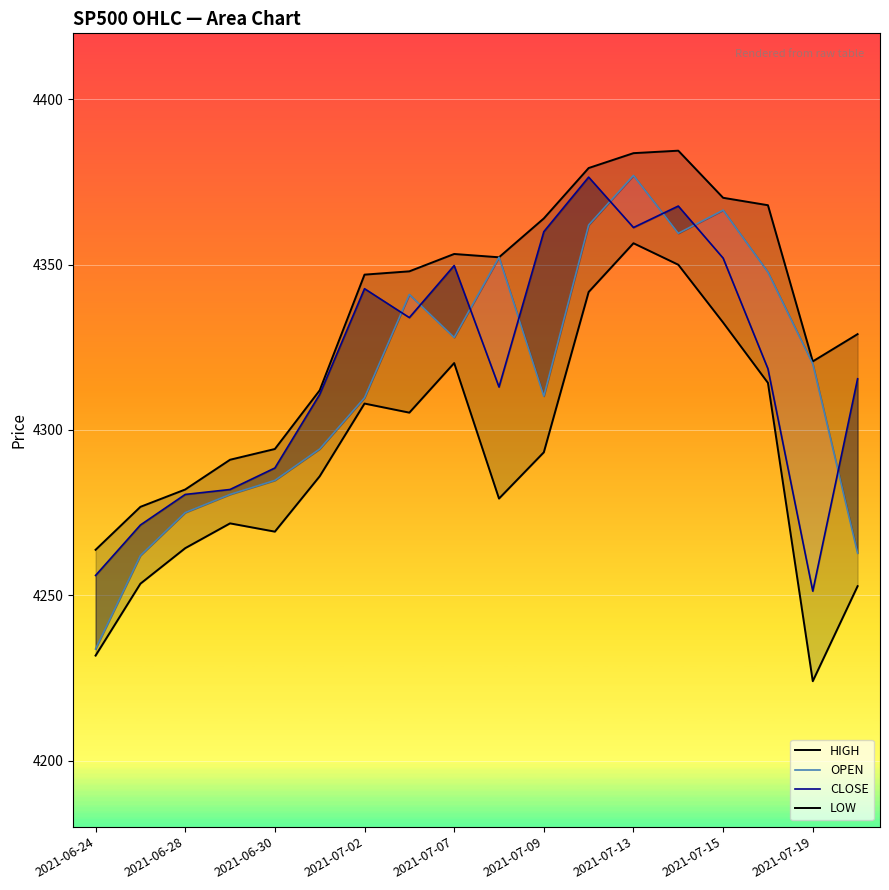

What is the value of the LOW point at the 10th from the left?

4279.2